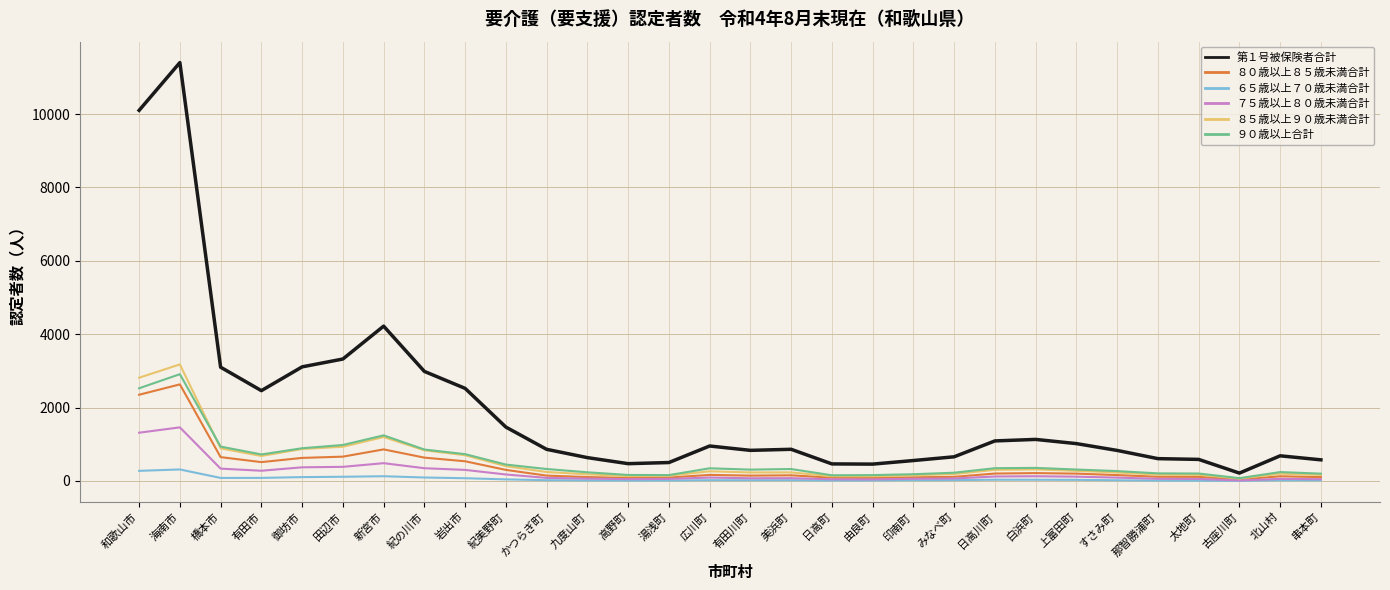

What is the smallest value displayed?

2.3